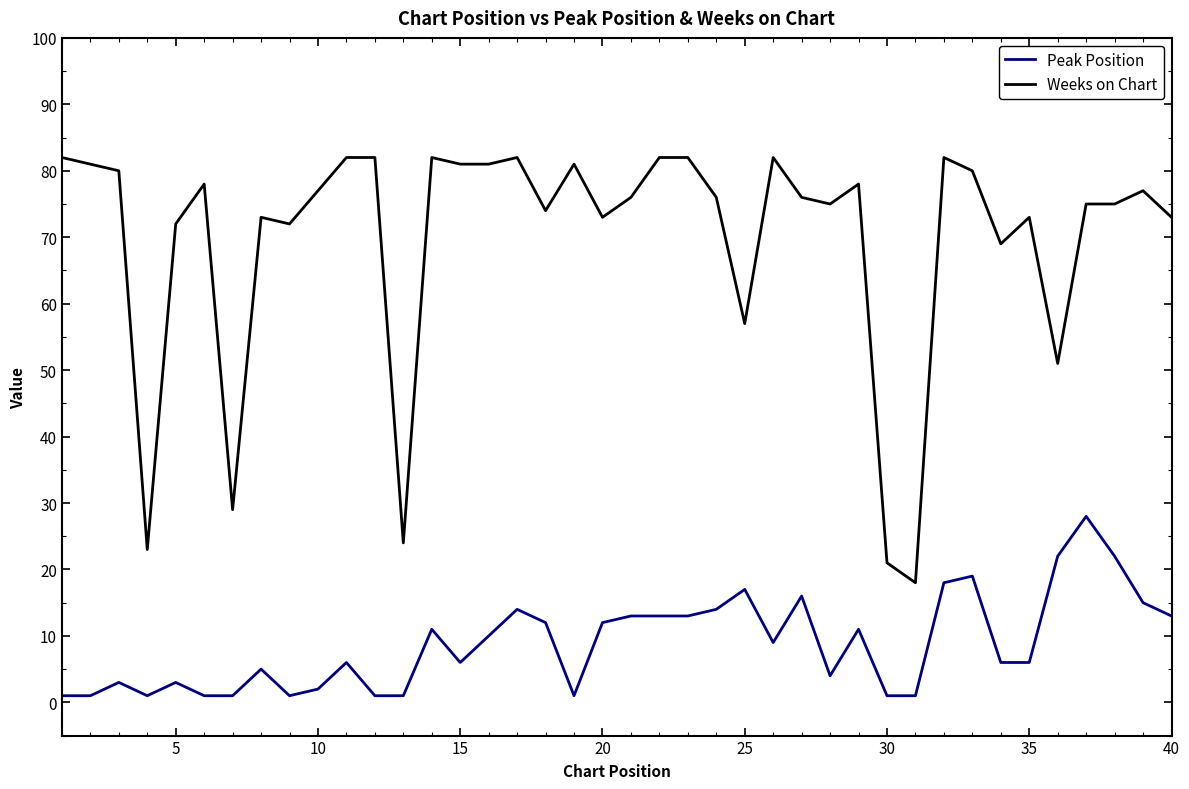

True or false: Weeks on Chart and Peak Position intersect in this chart.

False